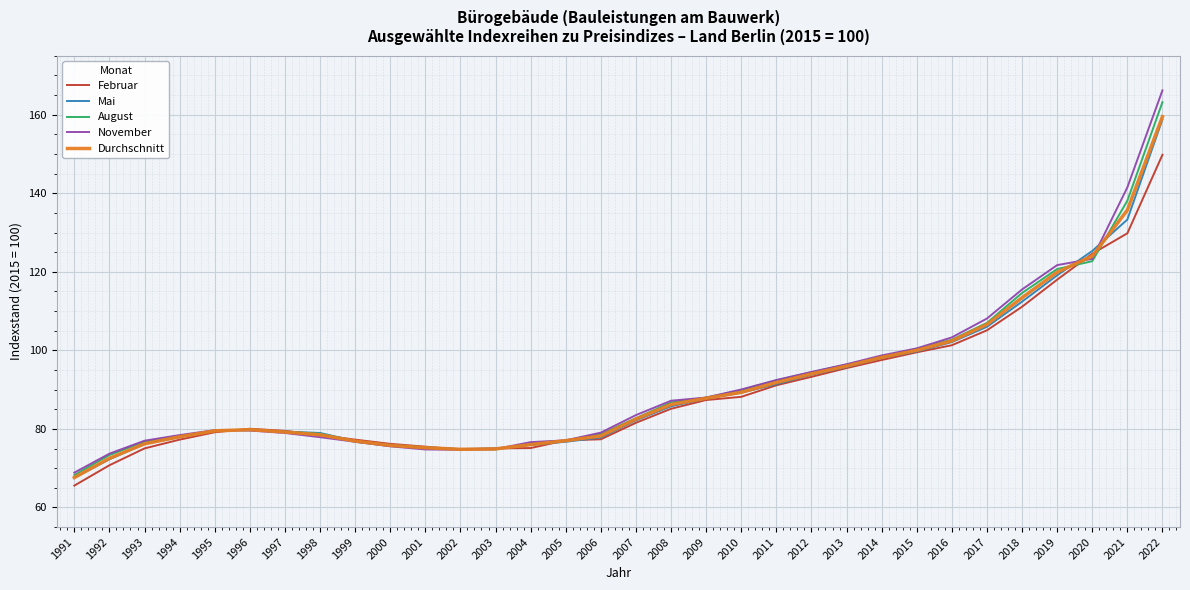

The value of November at 1998 is 77.9. True or false?

True